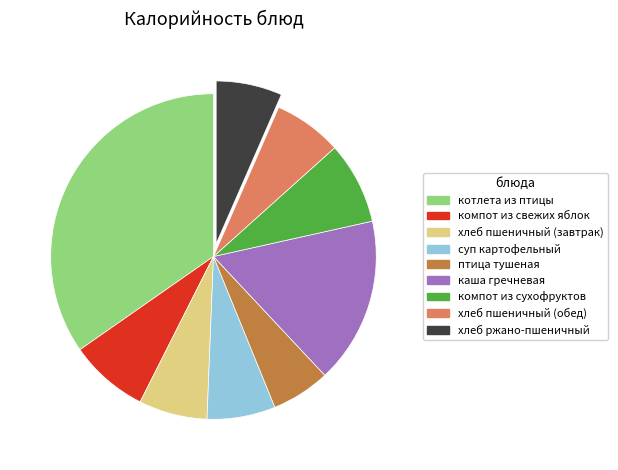

Is it true that птица тушеная is 1% of the pie?

False